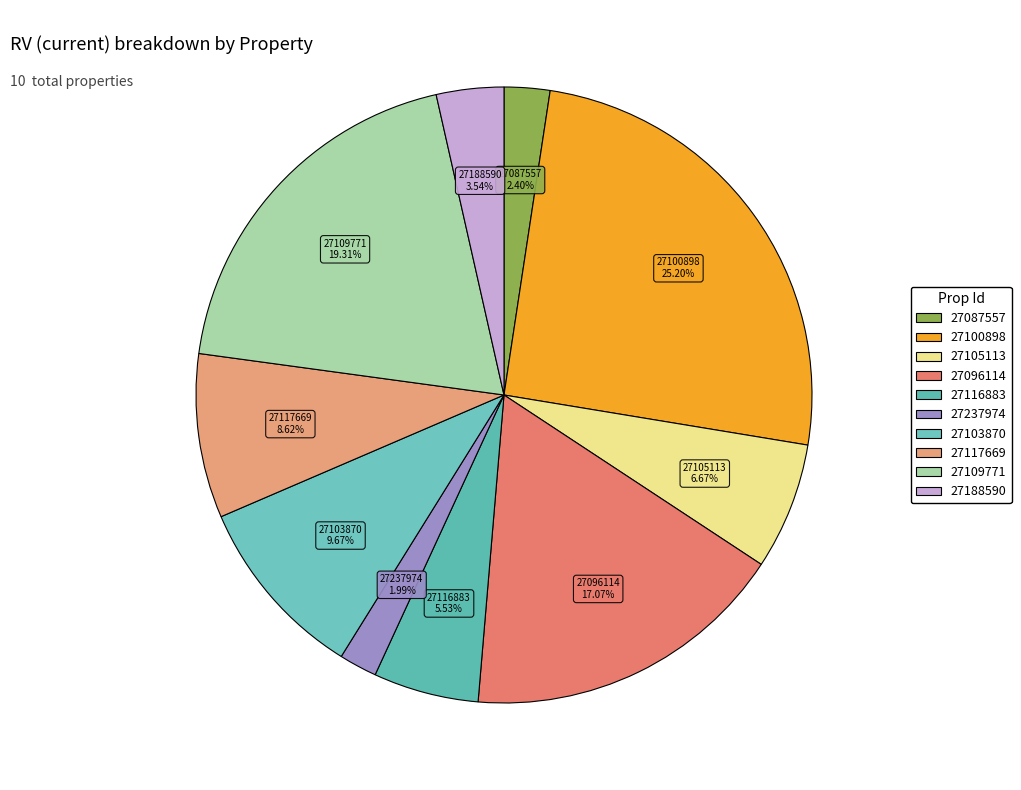

Which category has the biggest portion of the pie?

27100898